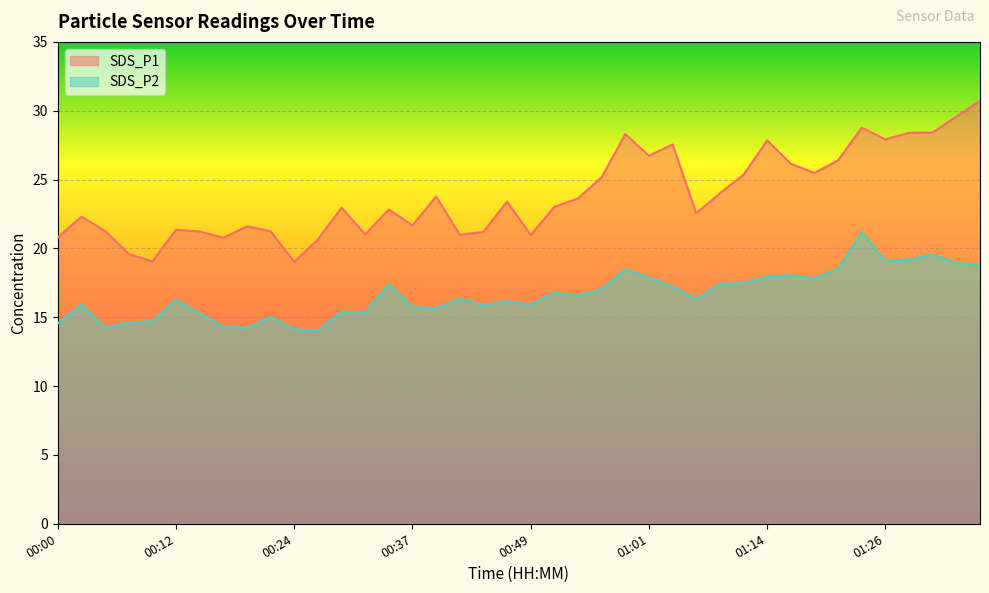

Where is the first local maximum for SDS_P2?

00:02